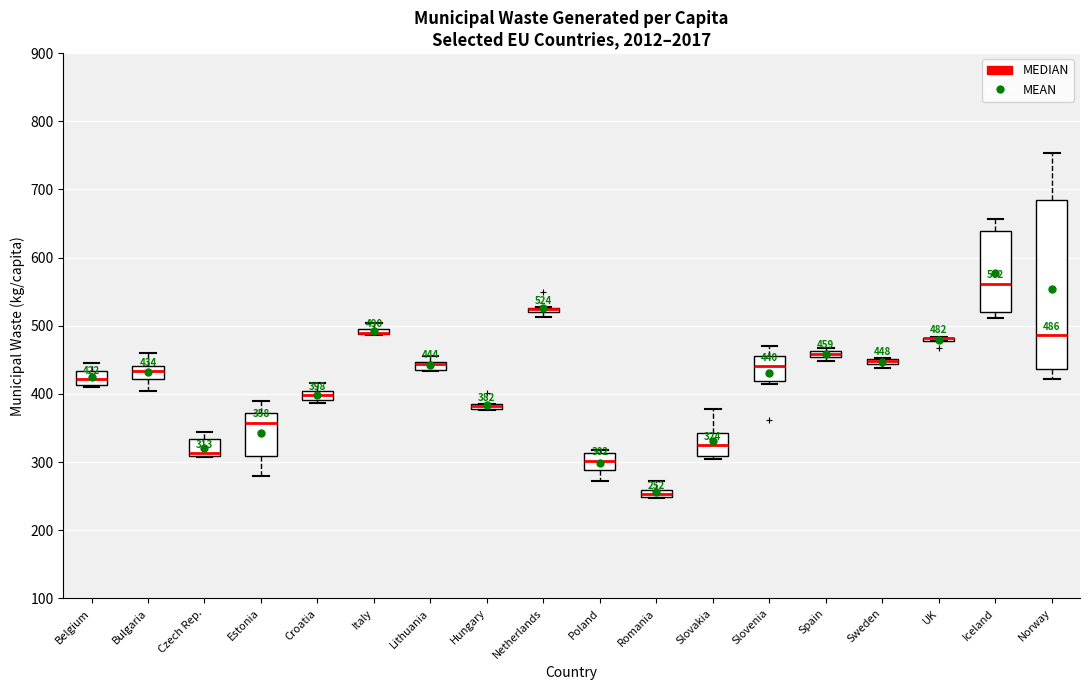

Comparing the boxes themselves (not the whiskers), which one is the tallest?

Norway